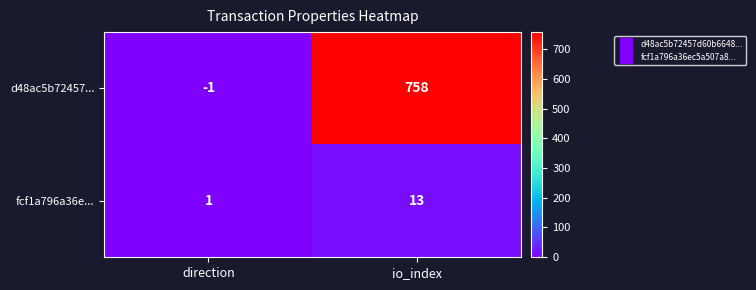

The d48ac5b72457... series shows 758 at io_index. True or false?

True